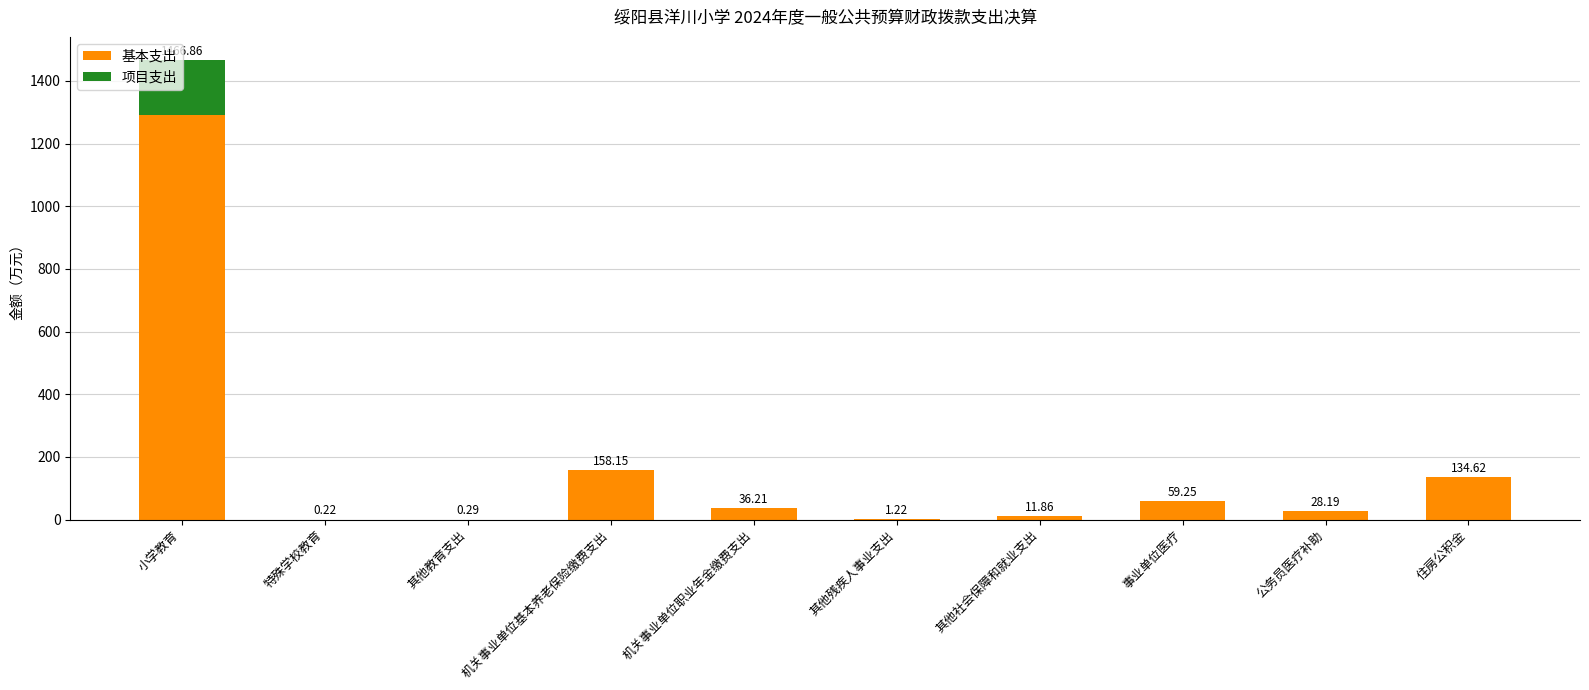

At which category is the sum across all series the highest?

小学教育